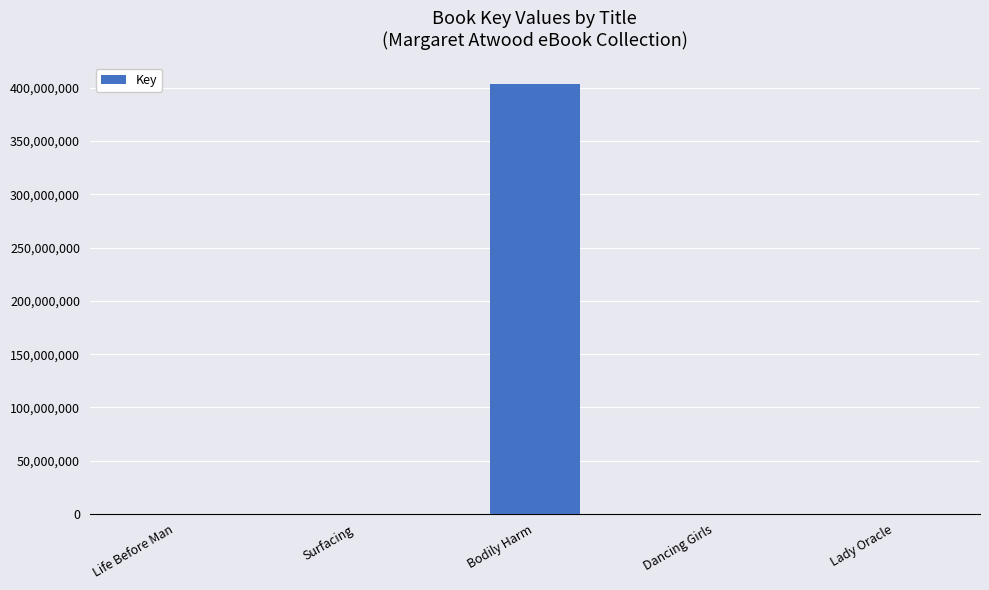

What is the ratio of the value at Bodily Harm to the value at Surfacing?

1542.9